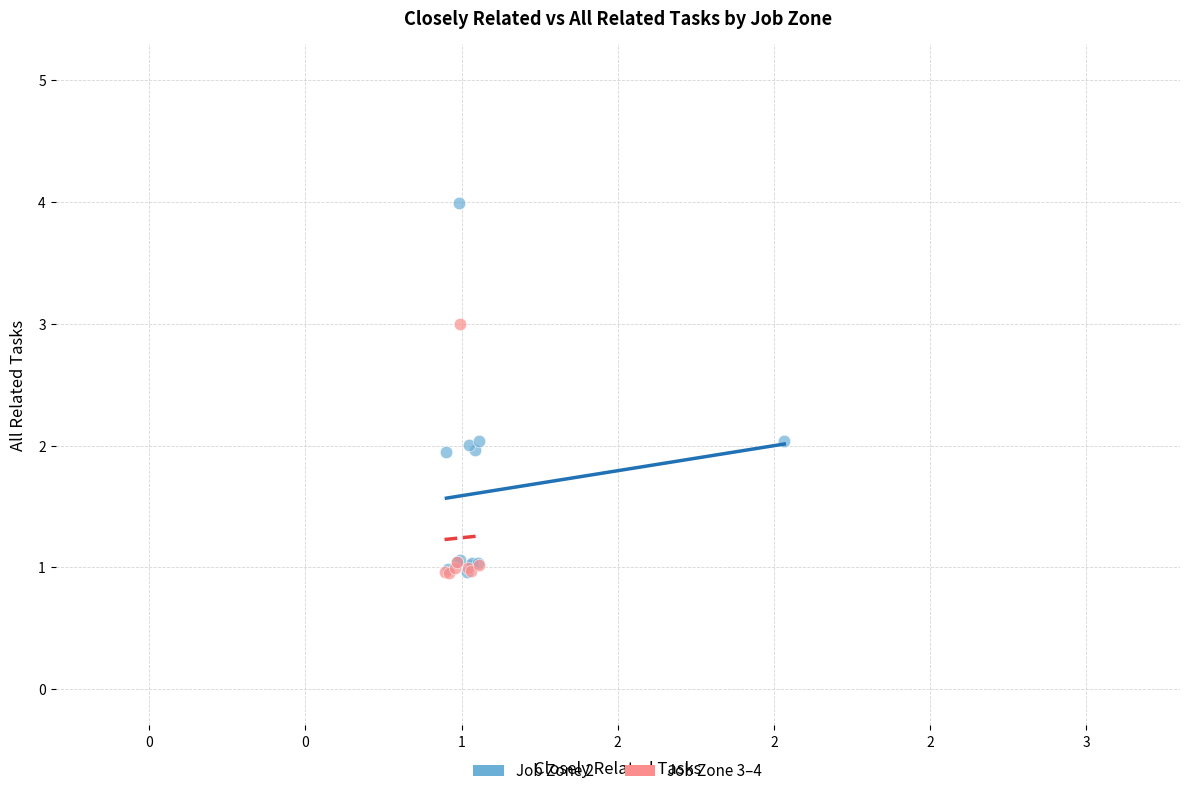

Which series has the largest Y range (max minus min)?

Job Zone 2